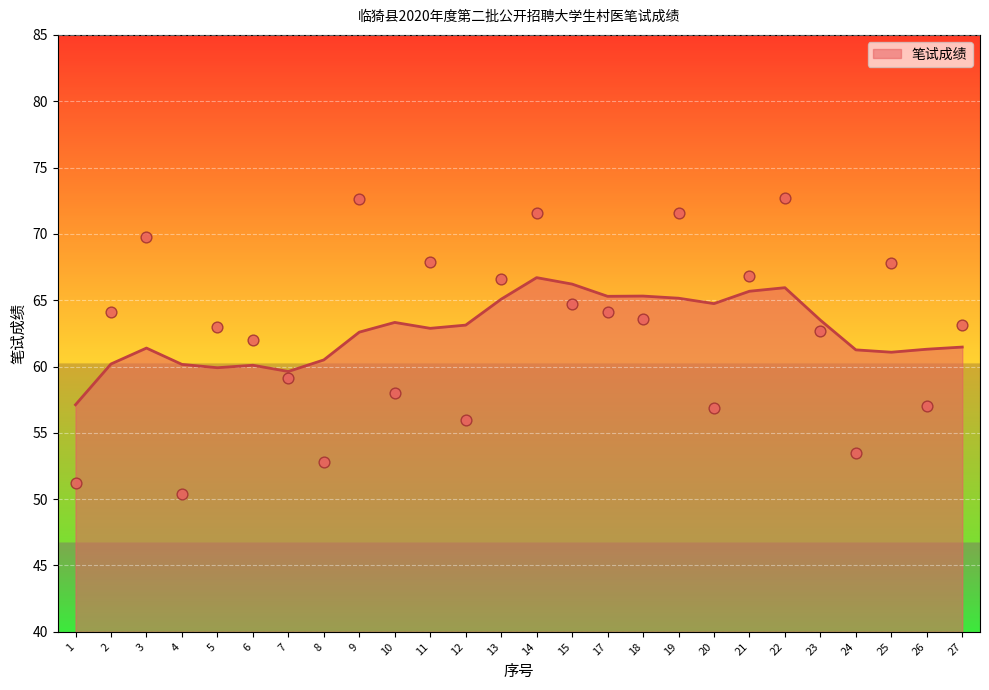

Approximately how many times larger is the value at 9 compared to 7?

1.2